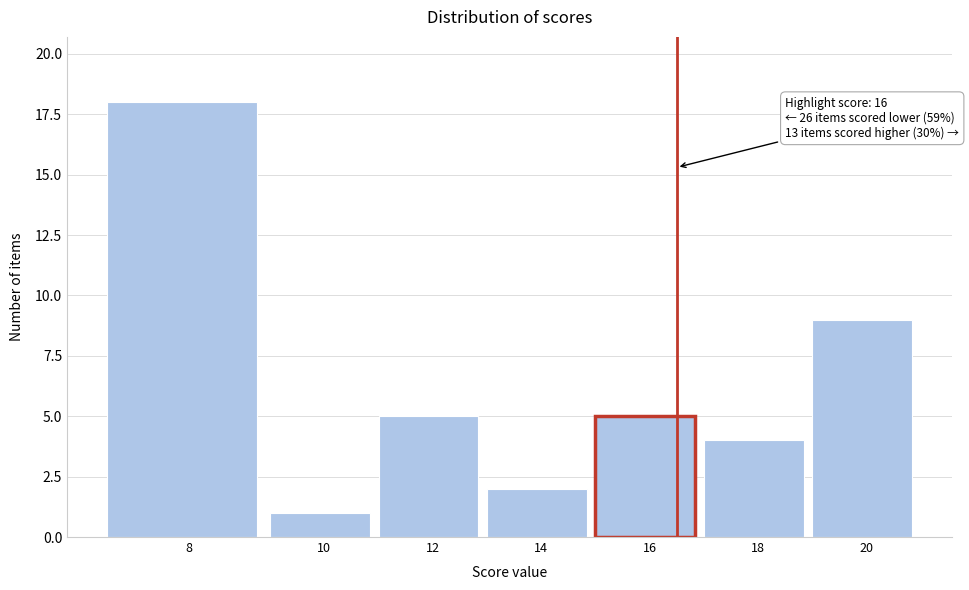

Reading left to right, transcribe all the data shown in this chart.

8=18	10=1	12=5	14=2	16=5	18=4	20=9